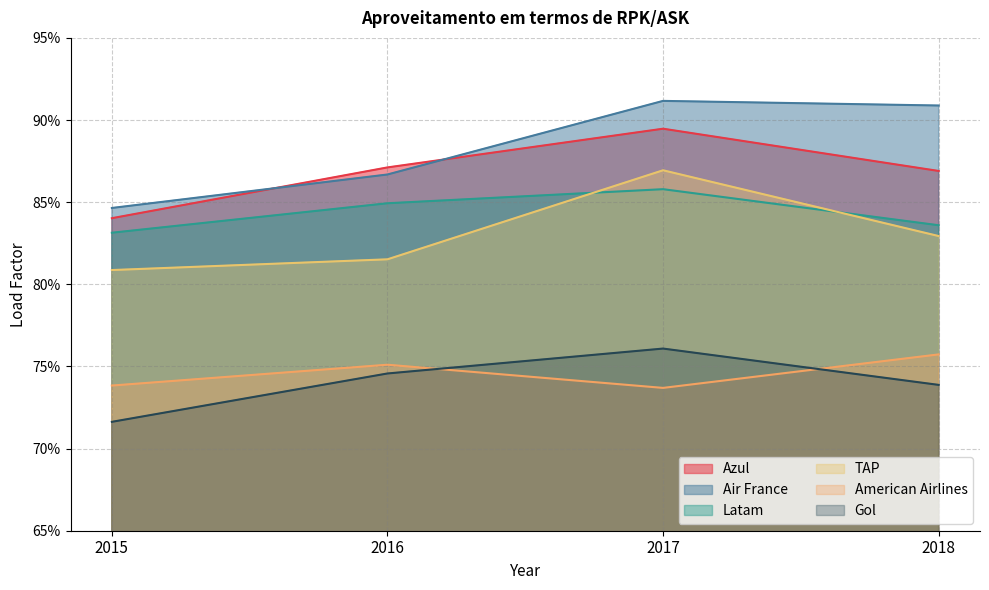

How many distinct data groups are displayed?

6